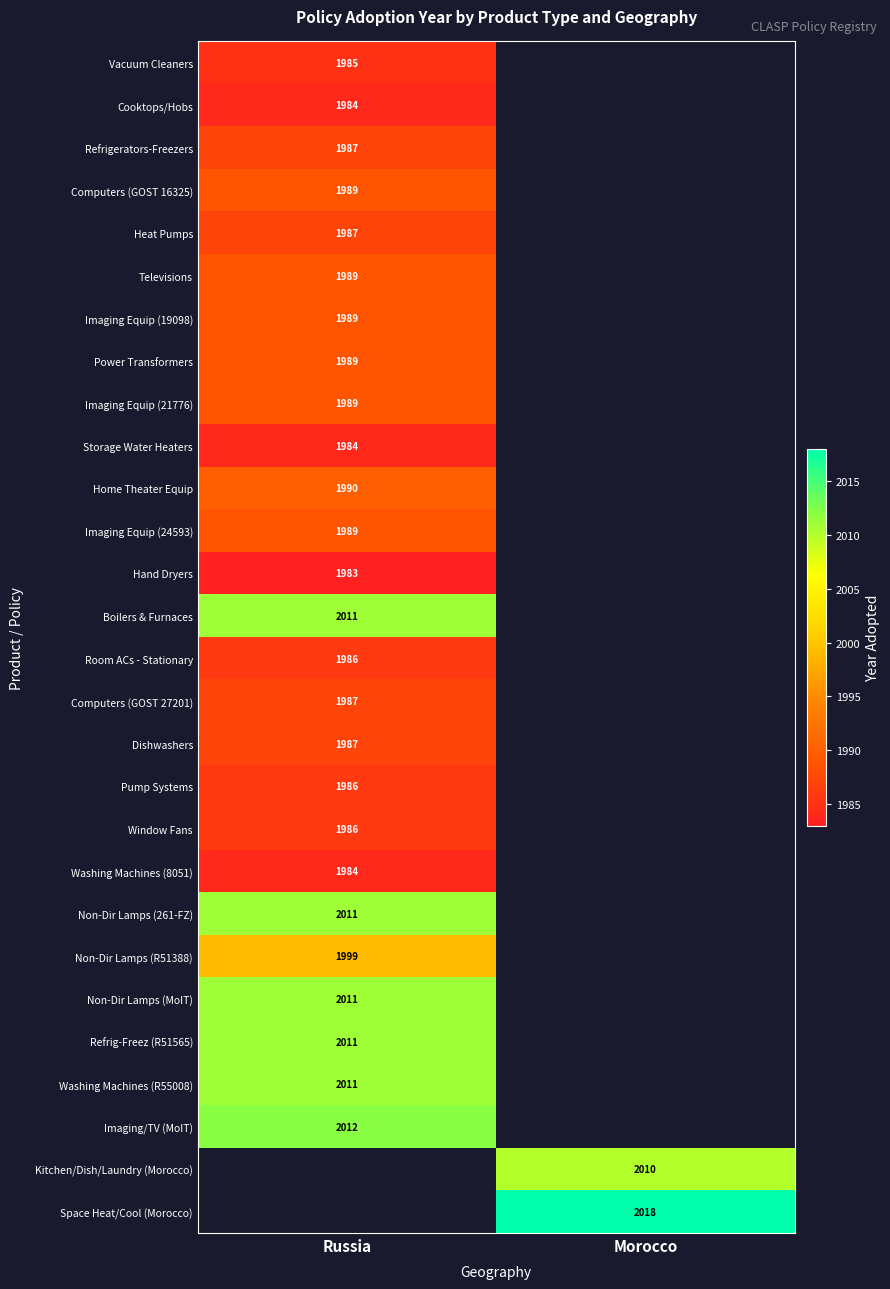

Is it true that Imaging Equip (21776) equals 1989 at Russia?

True